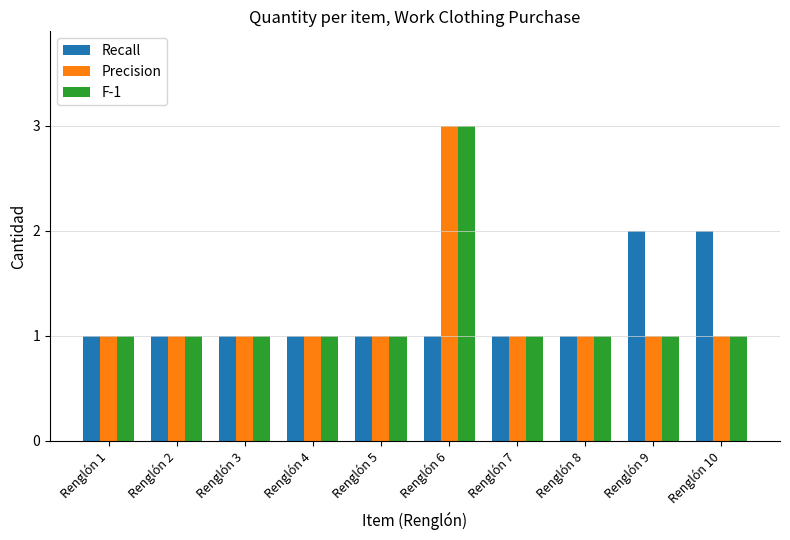

The Precision series shows 1 at Renglón 2. True or false?

True